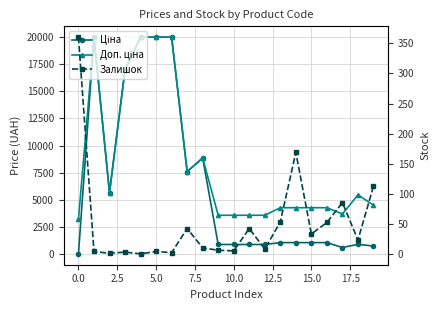

How many series are shown in this chart?

3